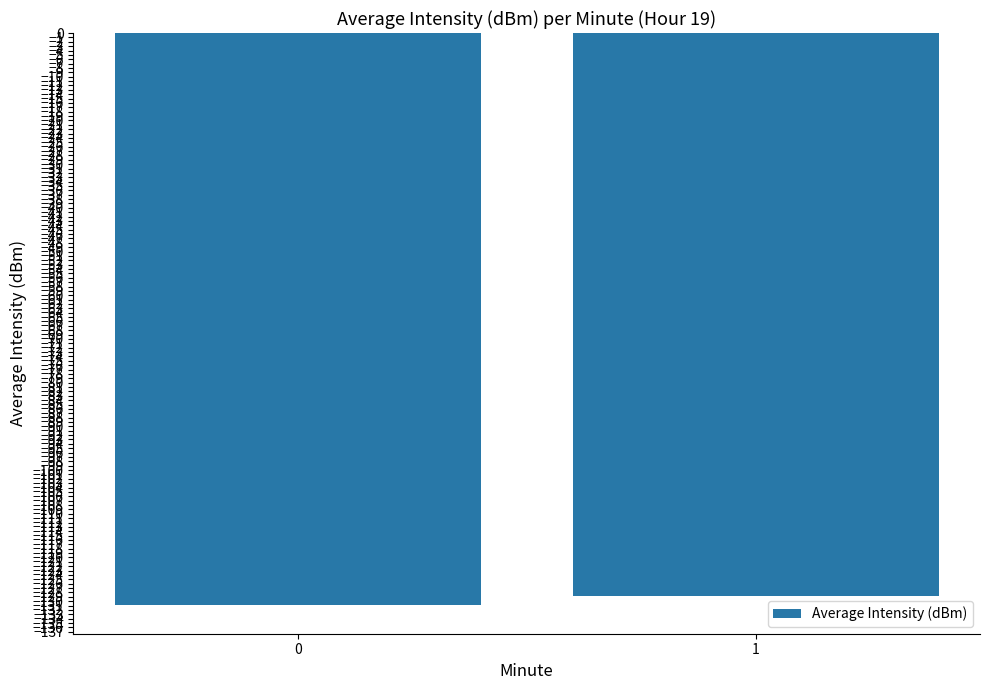

Which has a higher value, 1 or 0?

1